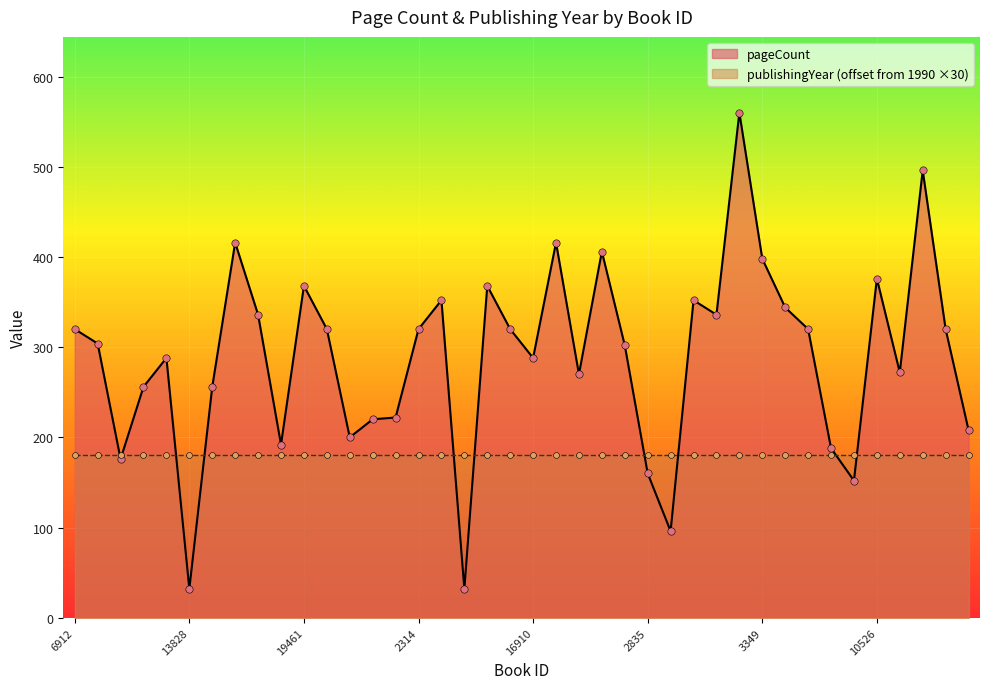

What is the change in value from 2325 to 2336?

-64